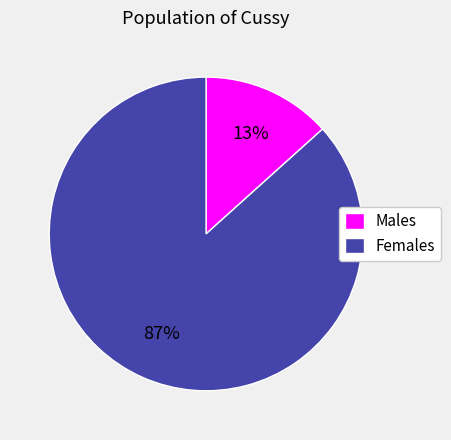

What percentage is the Females slice, to the nearest percent?

87%